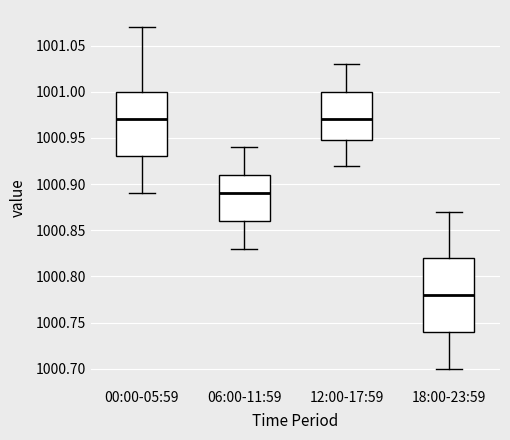

Reading left to right, transcribe this box plot: for each box, give where its median line is, the range the box spans, and where its two whiskers end, as read against the y-axis. The values are not printed on the chart, so give them approximately, as read against the axis.

00:00-05:59: median 1000.97, box 1000.93 to 1001.00, whiskers 1000.89 to 1001.07
06:00-11:59: median 1000.89, box 1000.86 to 1000.91, whiskers 1000.83 to 1000.94
12:00-17:59: median 1000.97, box 1000.95 to 1001.00, whiskers 1000.92 to 1001.03
18:00-23:59: median 1000.78, box 1000.74 to 1000.82, whiskers 1000.70 to 1000.87